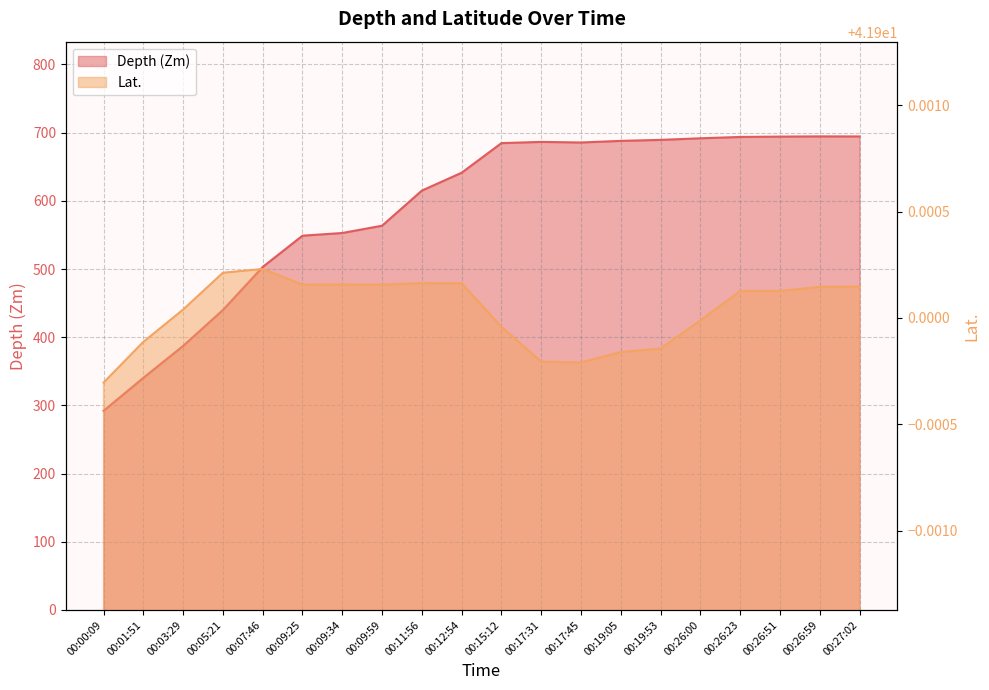

What is the difference between the highest and lowest values at 00:26:59?

652.7